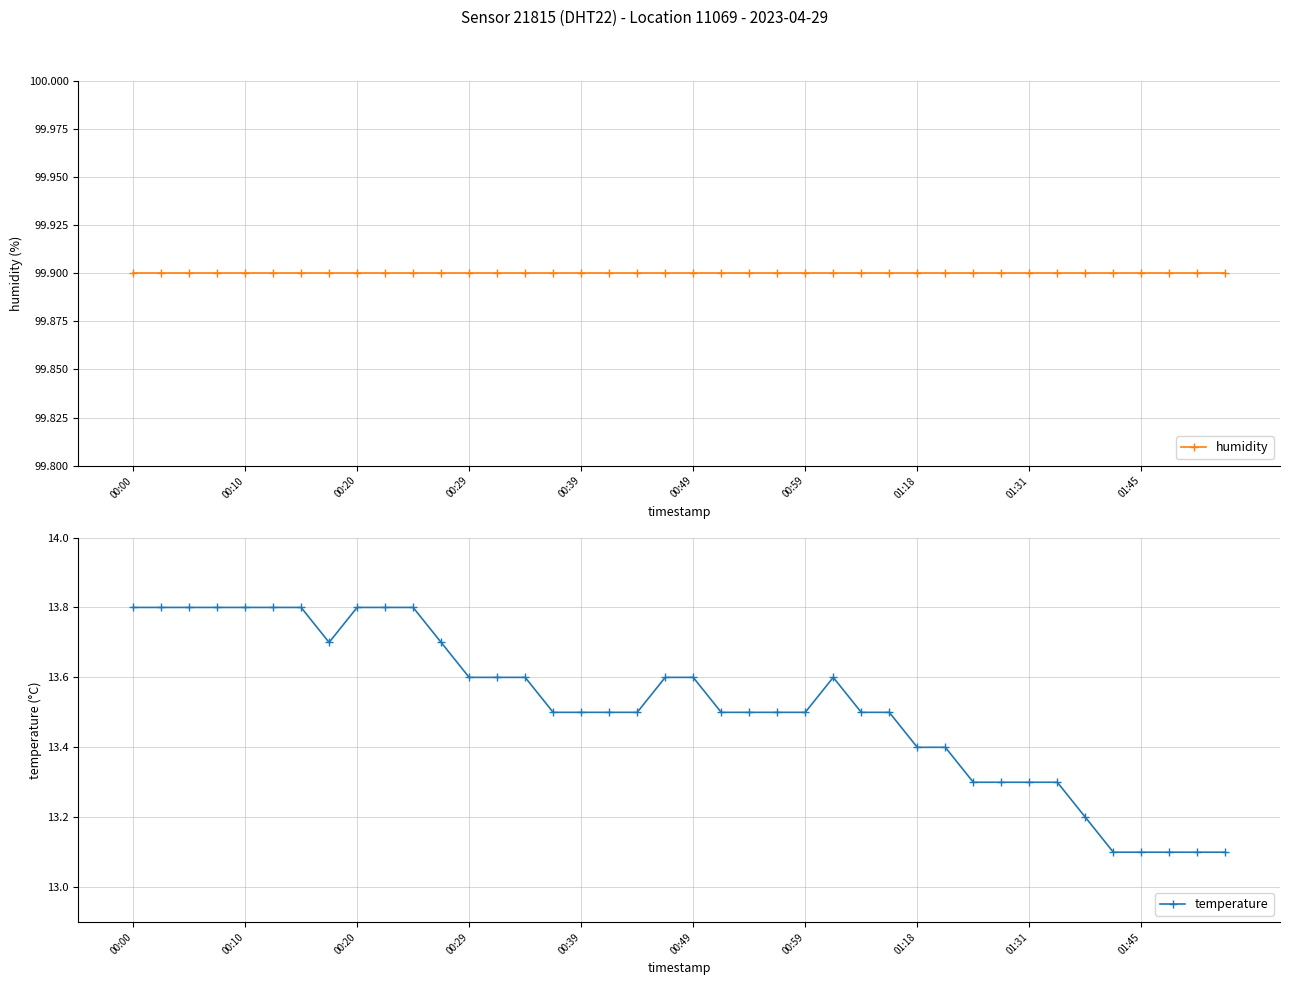

Where is the first local maximum for temperature?

25